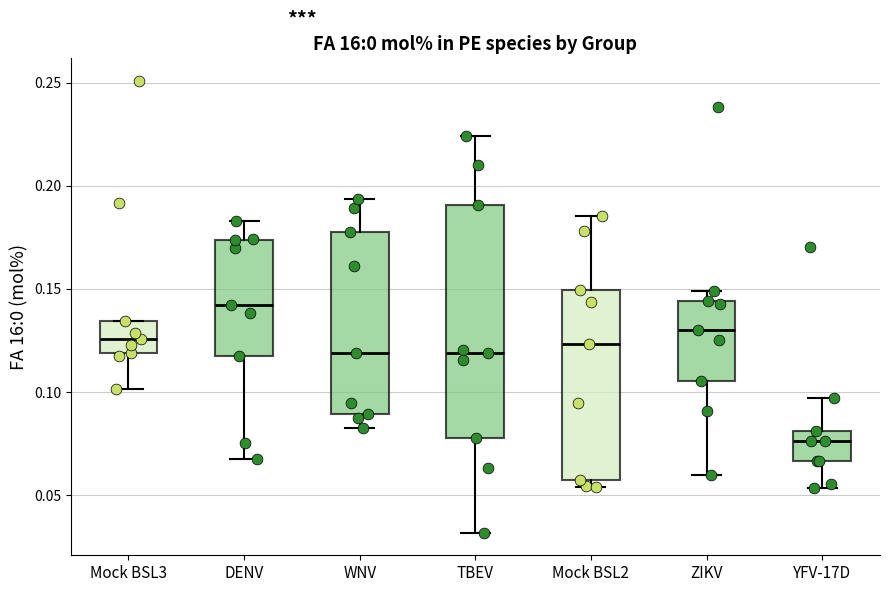

Reading left to right, read every box against the y-axis: the position of its median line, the range the box covers, and the ends of its whiskers. The values are not printed on the chart, so give them approximately, as read against the axis.

Mock BSL3: median 0.125, box 0.120 to 0.135, whiskers 0.100 to 0.135
DENV: median 0.140, box 0.120 to 0.175, whiskers 0.070 to 0.185
WNV: median 0.120, box 0.090 to 0.180, whiskers 0.080 to 0.195
TBEV: median 0.120, box 0.080 to 0.190, whiskers 0.030 to 0.225
Mock BSL2: median 0.125, box 0.055 to 0.150, whiskers 0.055 (just below the box's lower edge) to 0.185
ZIKV: median 0.130, box 0.105 to 0.145, whiskers 0.060 to 0.150
YFV-17D: median 0.075, box 0.065 to 0.080, whiskers 0.055 to 0.095